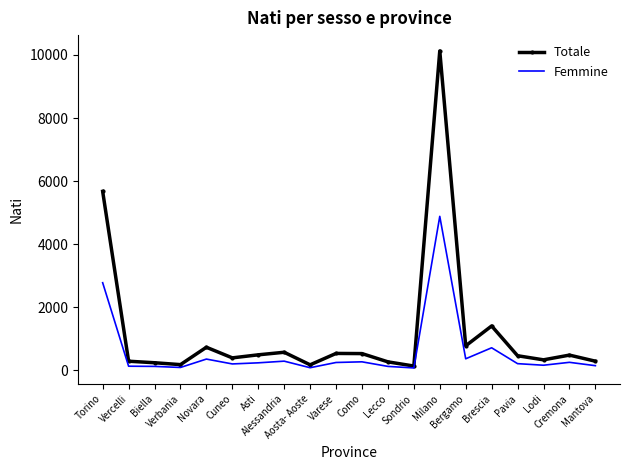

The Totale series shows 483 at Cremona. True or false?

True